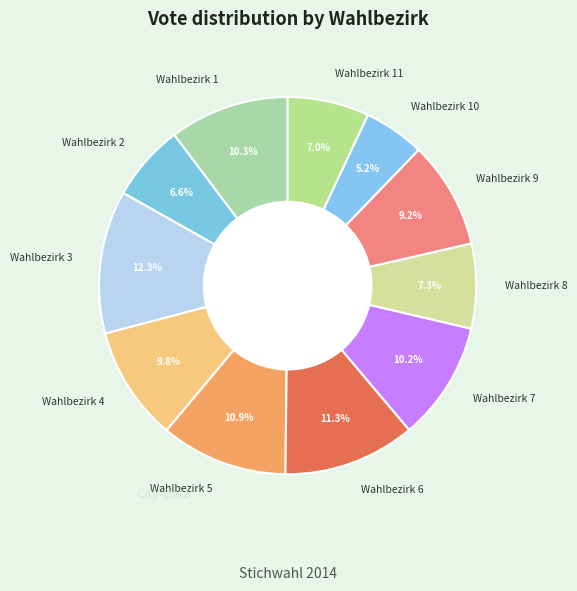

Does Wahlbezirk 10 represent more than half of the total?

No